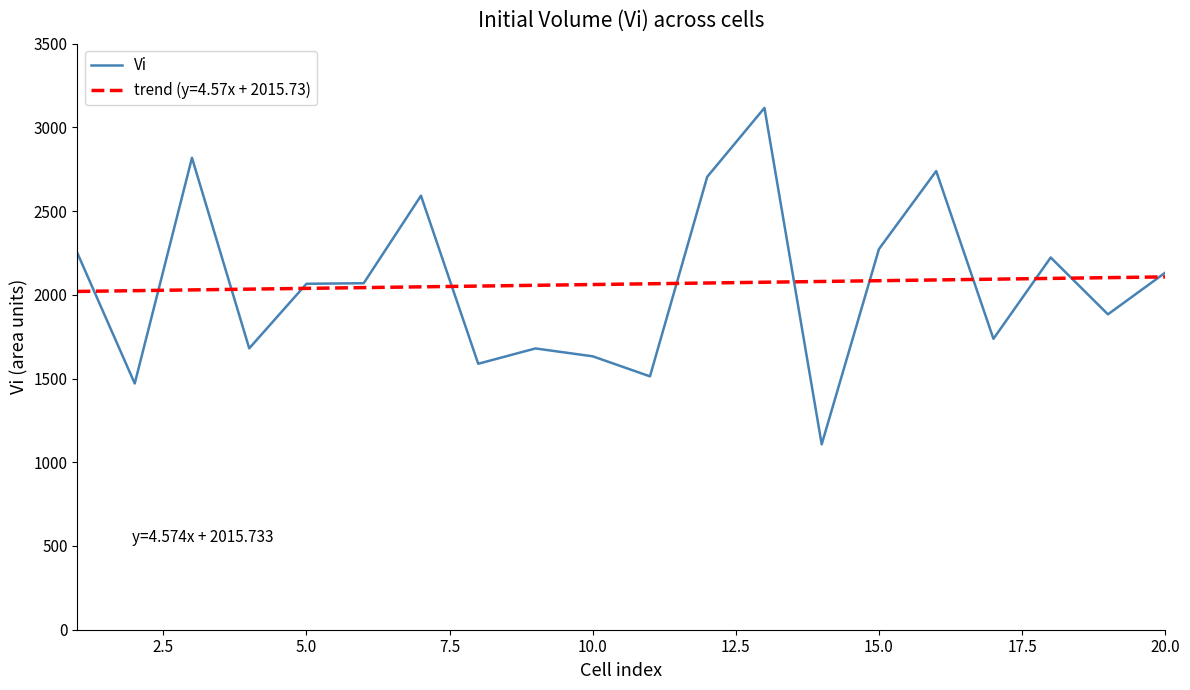

List the series in order of their peak value, lowest first.

trend (y=4.57x + 2015.73), Vi